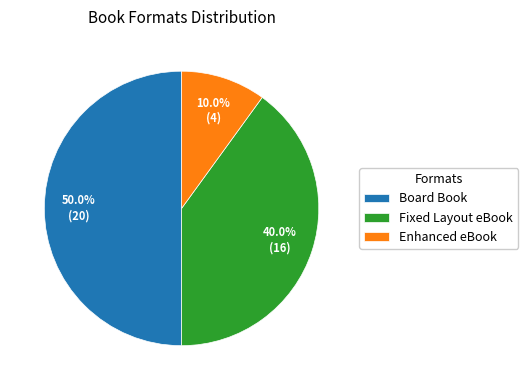

Count the number of slices in the pie.

3